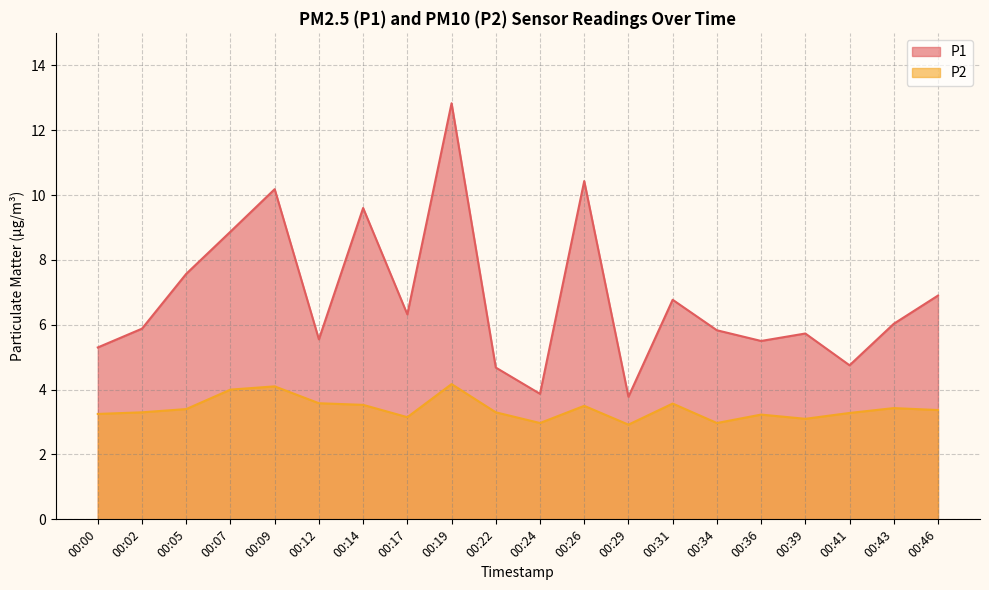

Which series has the largest range (max minus min)?

P1